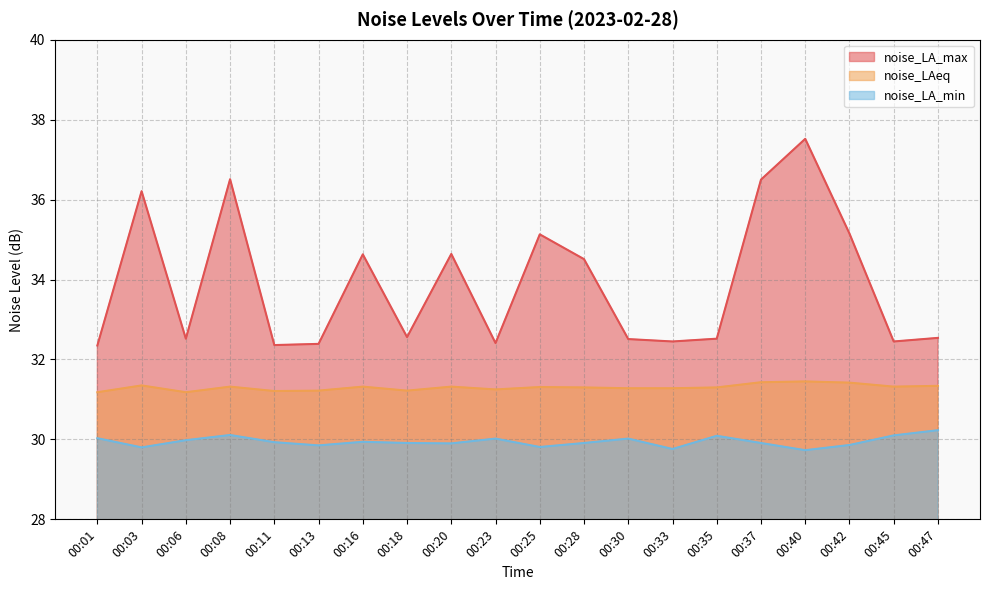

Does the chart have visible grid lines?

Yes